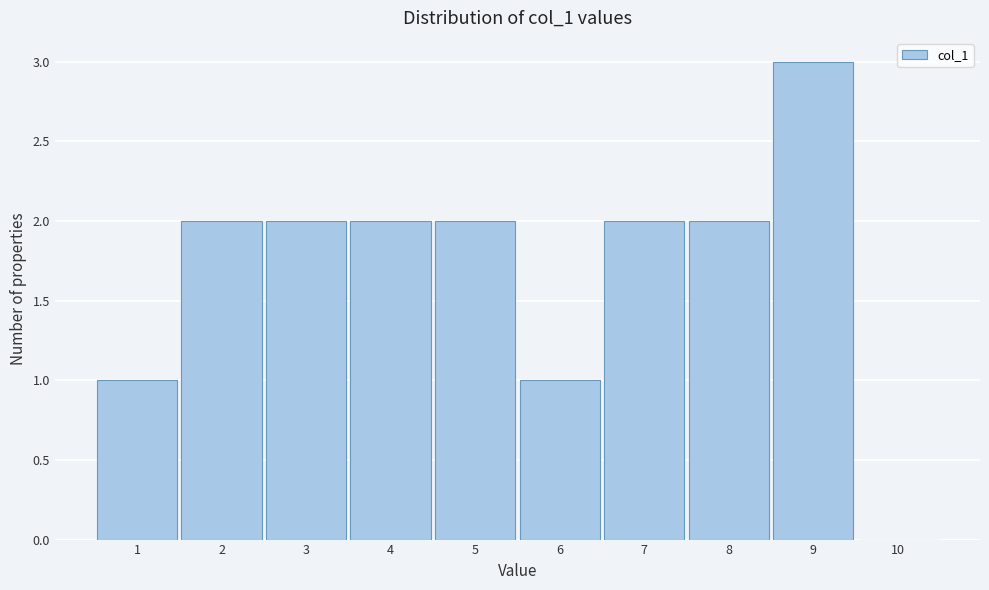

Reading left to right, list all the values displayed in this chart.

1=1	2=2	3=2	4=2	5=2	6=1	7=2	8=2	9=3	10=0